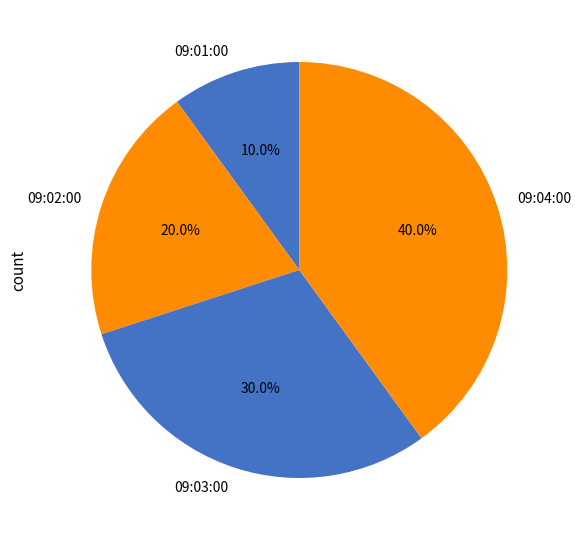

What is the total percentage of 09:03:00 and 09:01:00?

40.0%